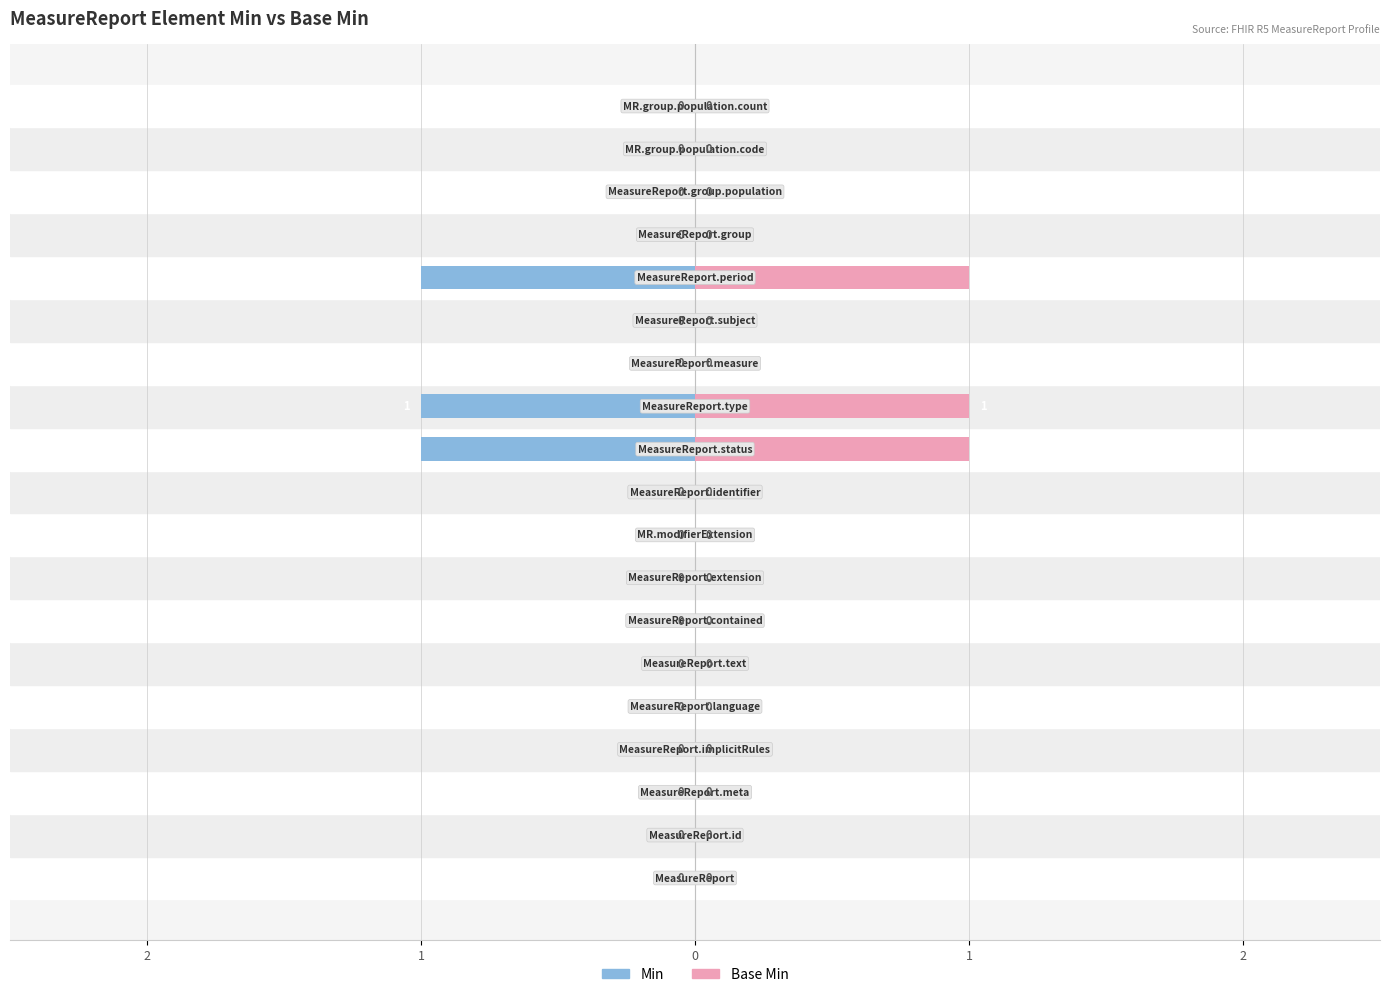

Which series has the largest total across all categories?

Base Min